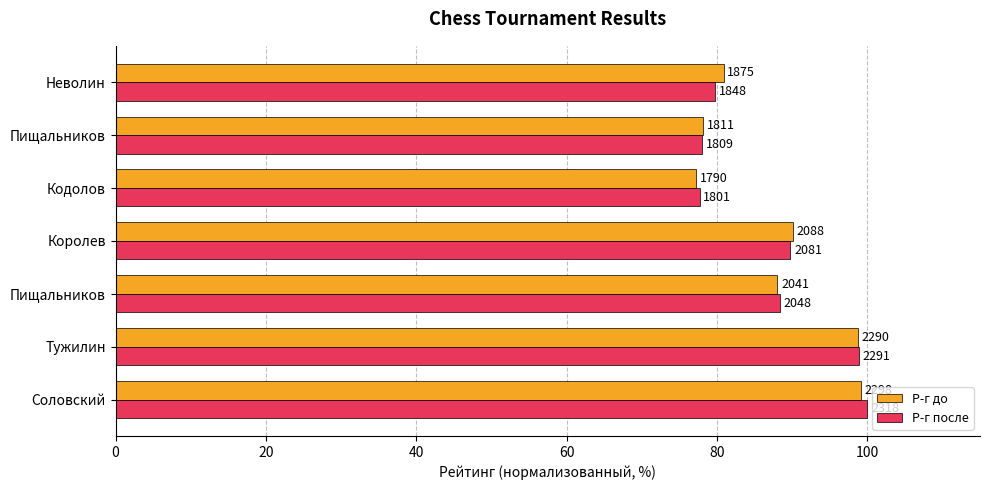

What are all the series names shown in the legend?

Р-г до, Р-г после